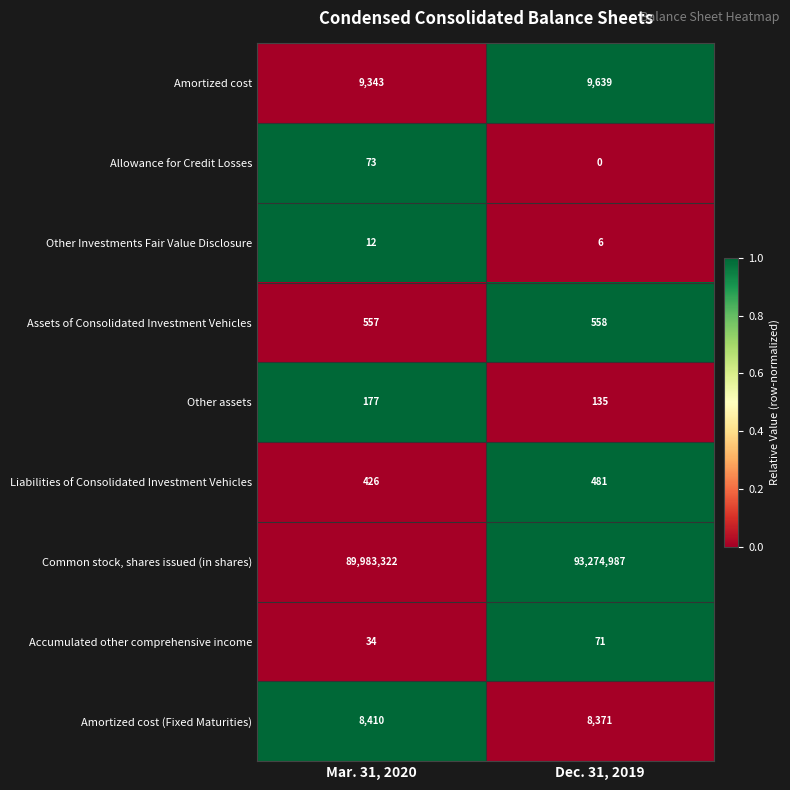

Between Mar. 31, 2020 and Dec. 31, 2019, which series saw the biggest shift?

Common stock, shares issued (in shares)